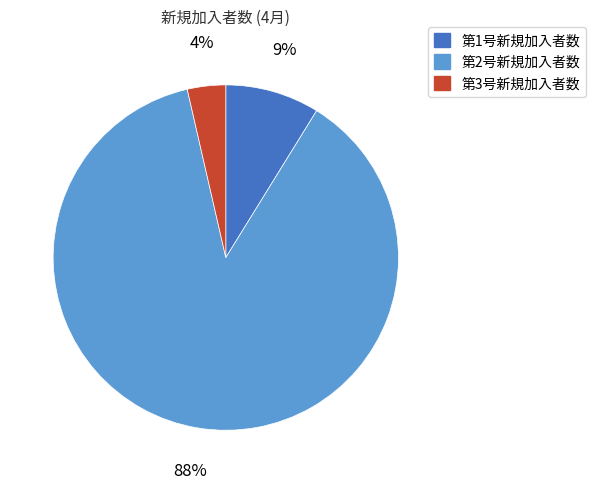

Is the sum of 第2号新規加入者数 and 第1号新規加入者数 greater than half?

Yes